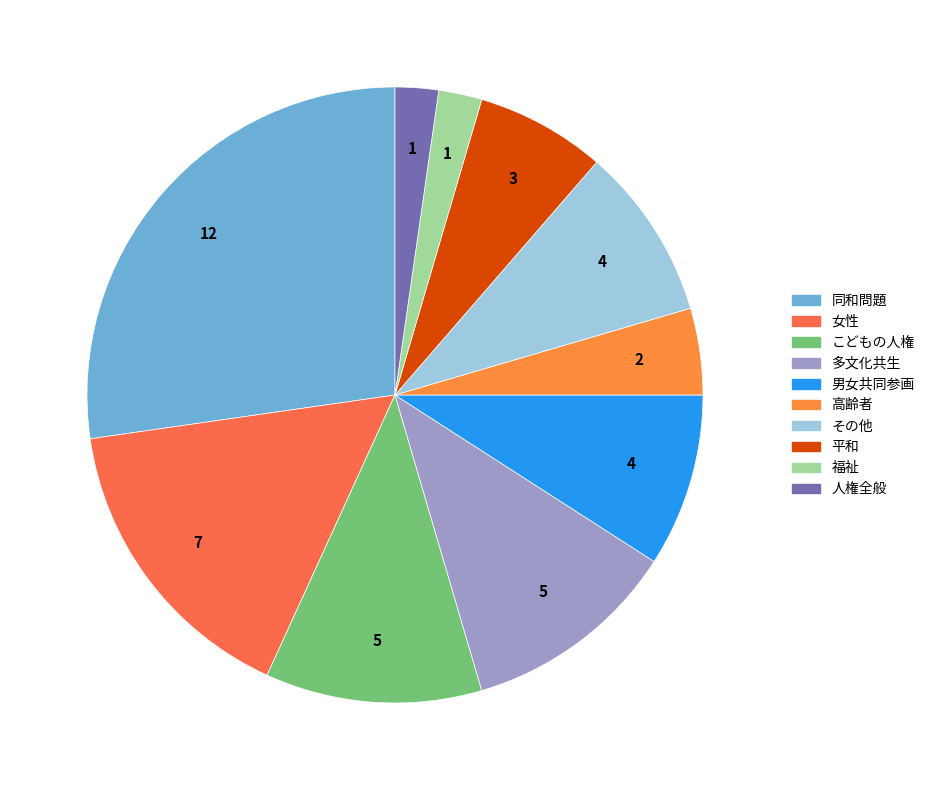

Count the number of slices in the pie.

10